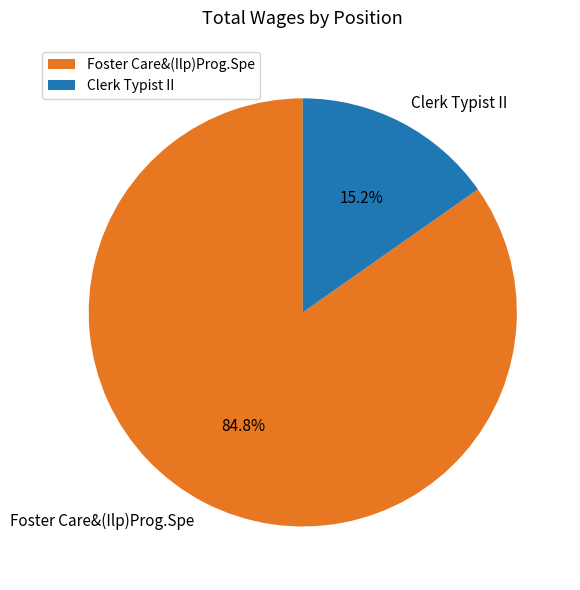

To the nearest percent, what percentage of the pie is Clerk Typist II?

15%